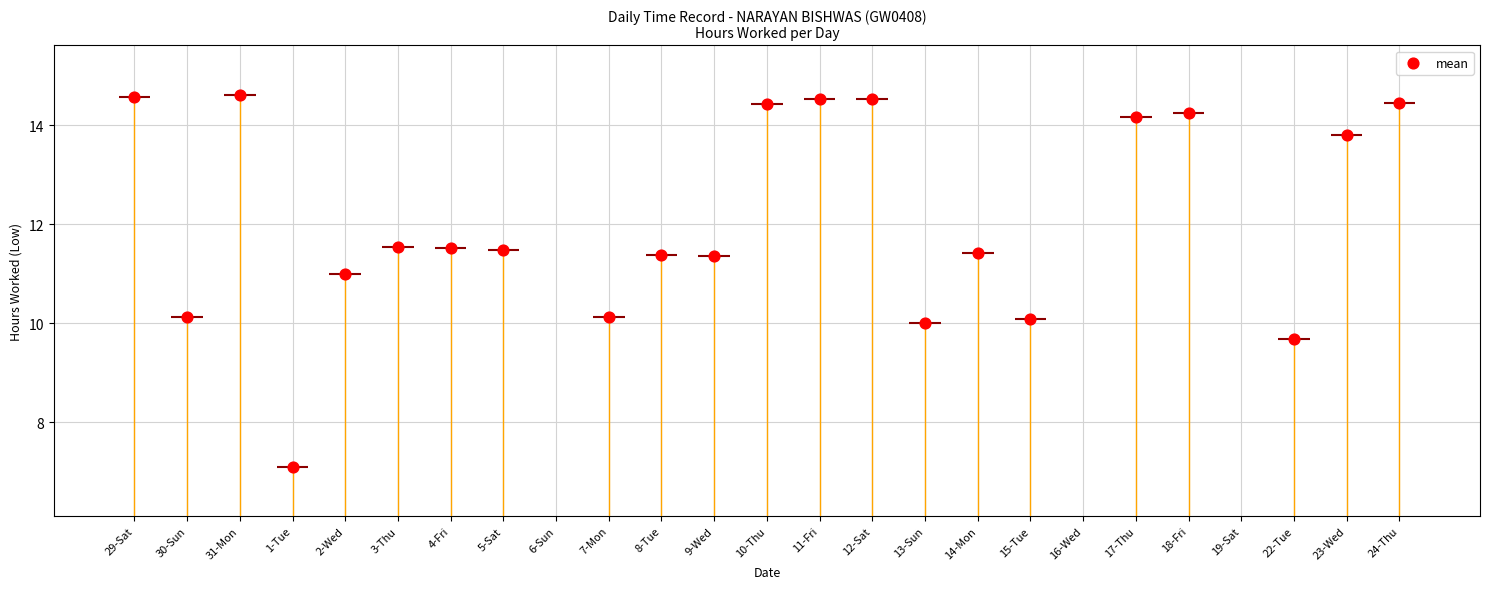

Approximately how many times larger is the value at 17-Thu compared to 3-Thu?

1.2